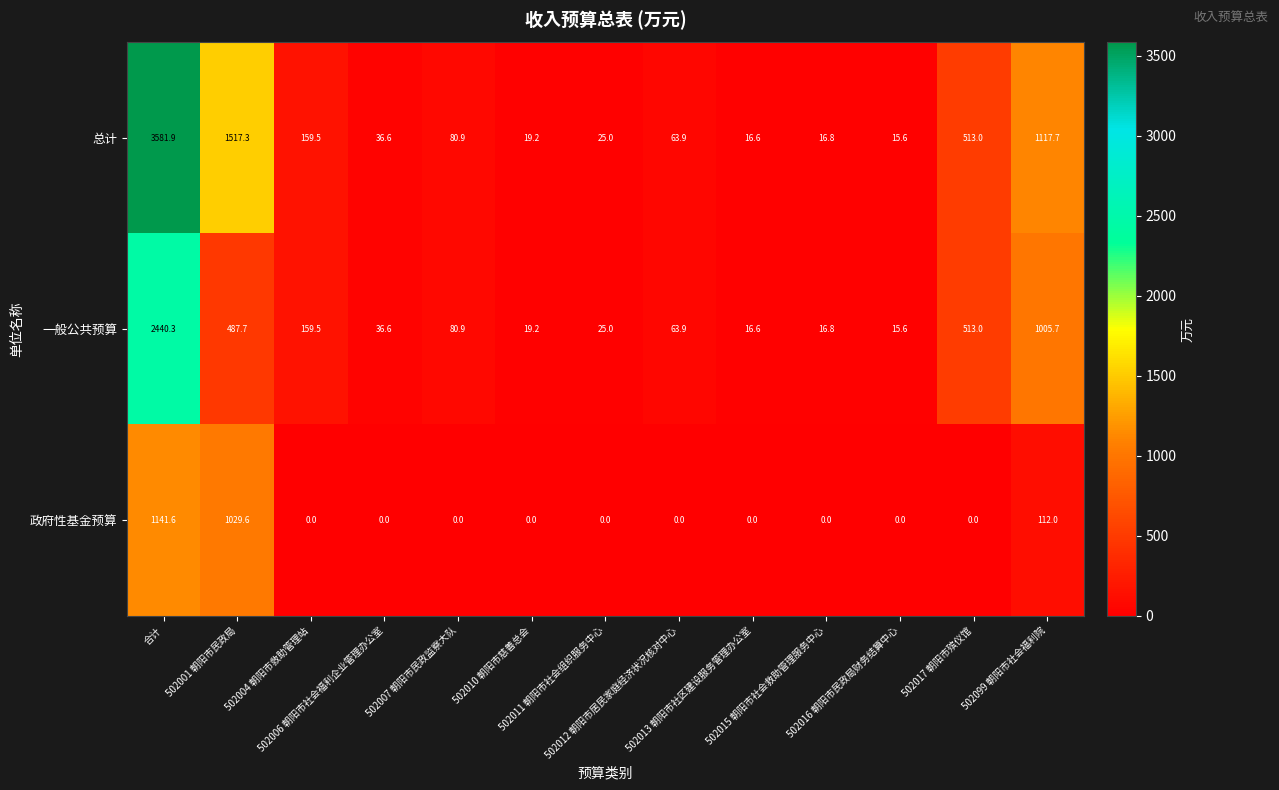

List the series in order of their overall mean, highest first.

总计, 一般公共预算, 政府性基金预算